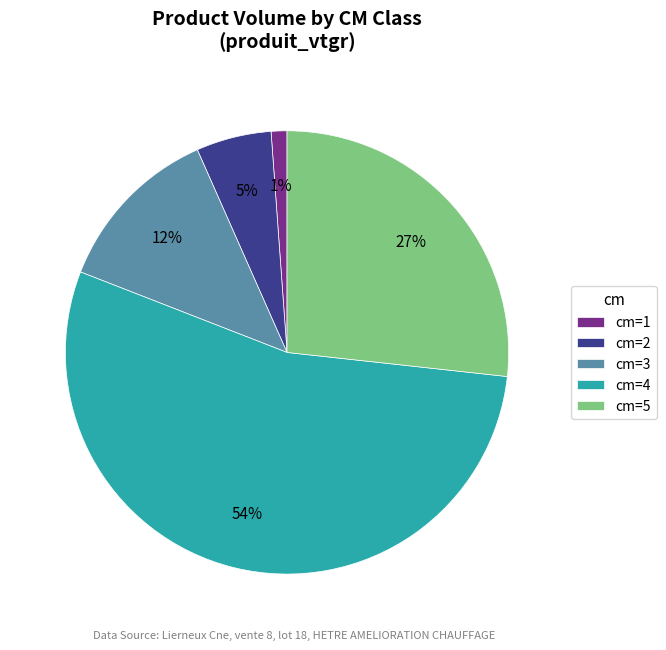

To the nearest percent, what portion does cm=5 represent?

27%